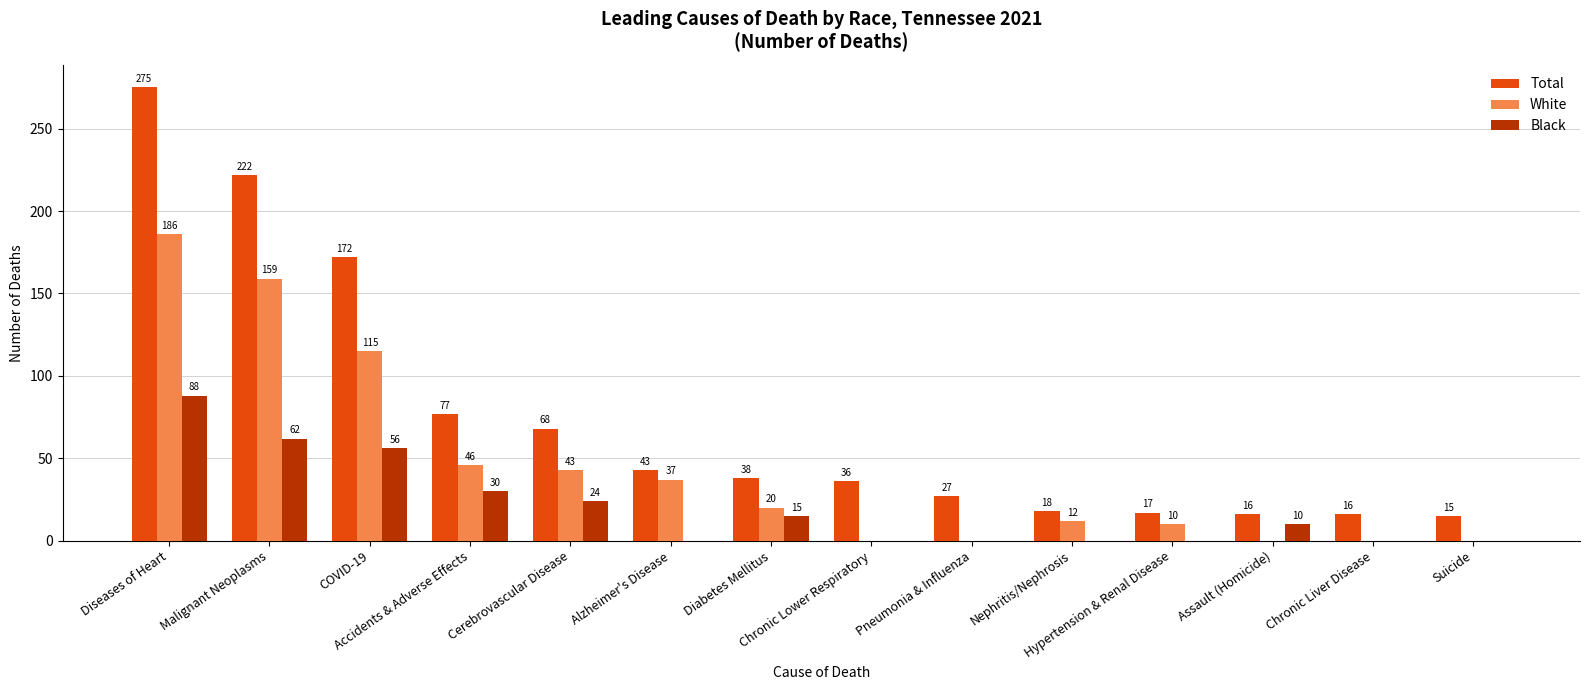

Reading left to right, transcribe all the data shown in this chart.

Total: Diseases of Heart=275	Malignant Neoplasms=222	COVID-19=172	Accidents & Adverse Effects=77	Cerebrovascular Disease=68	Alzheimer's Disease=43	Diabetes Mellitus=38	Chronic Lower Respiratory=36	Pneumonia & Influenza=27	Nephritis/Nephrosis=18	Hypertension & Renal Disease=17	Assault (Homicide)=16	Chronic Liver Disease=16	Suicide=15
White: Diseases of Heart=186	Malignant Neoplasms=159	COVID-19=115	Accidents & Adverse Effects=46	Cerebrovascular Disease=43	Alzheimer's Disease=37	Diabetes Mellitus=20	Chronic Lower Respiratory=0	Pneumonia & Influenza=0	Nephritis/Nephrosis=12	Hypertension & Renal Disease=10	Assault (Homicide)=0	Chronic Liver Disease=0	Suicide=0
Black: Diseases of Heart=88	Malignant Neoplasms=62	COVID-19=56	Accidents & Adverse Effects=30	Cerebrovascular Disease=24	Alzheimer's Disease=0	Diabetes Mellitus=15	Chronic Lower Respiratory=0	Pneumonia & Influenza=0	Nephritis/Nephrosis=0	Hypertension & Renal Disease=0	Assault (Homicide)=10	Chronic Liver Disease=0	Suicide=0